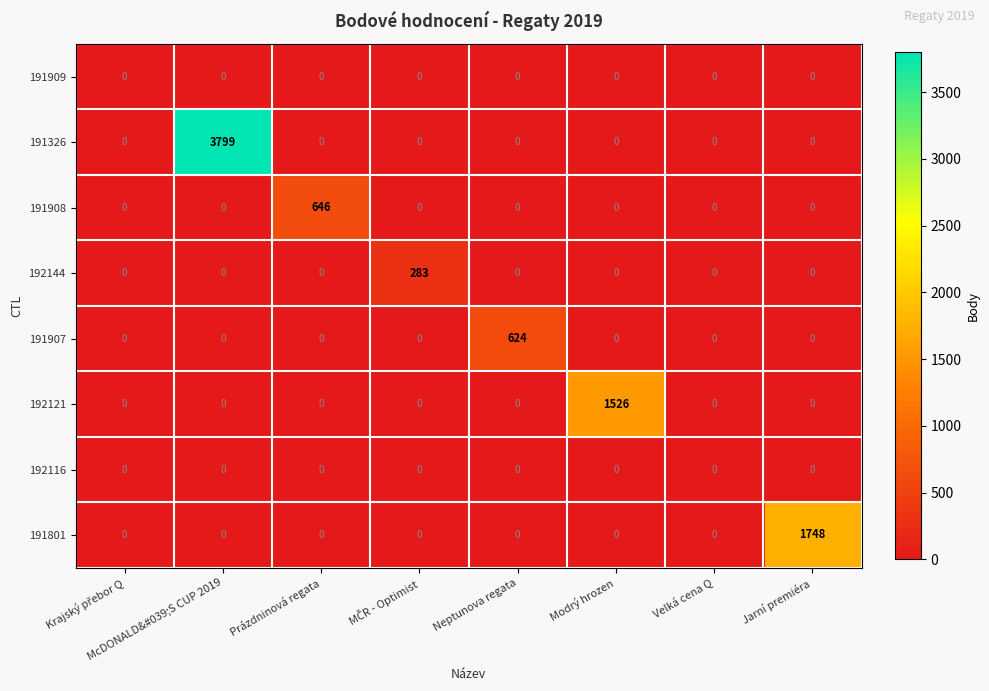

Which series has the largest total across all categories?

191326